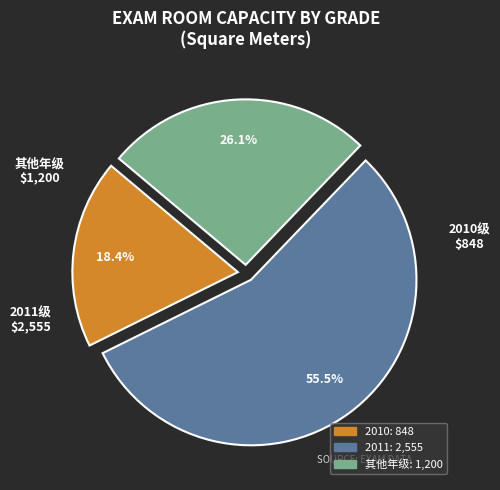

Is there a majority slice in this chart?

Yes